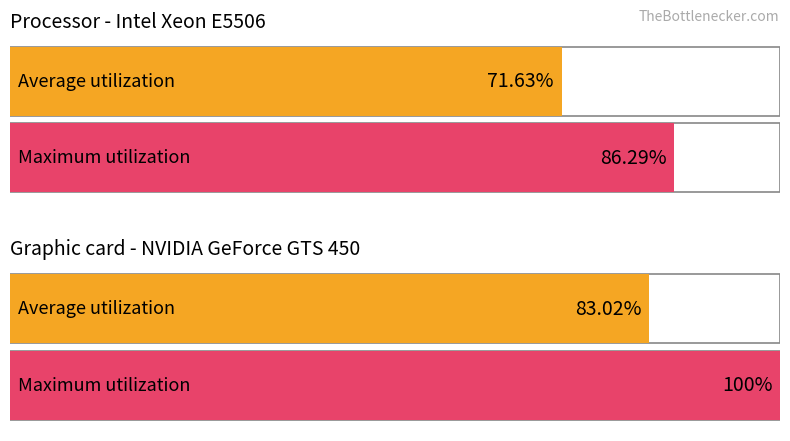

What is the greatest value displayed?

100